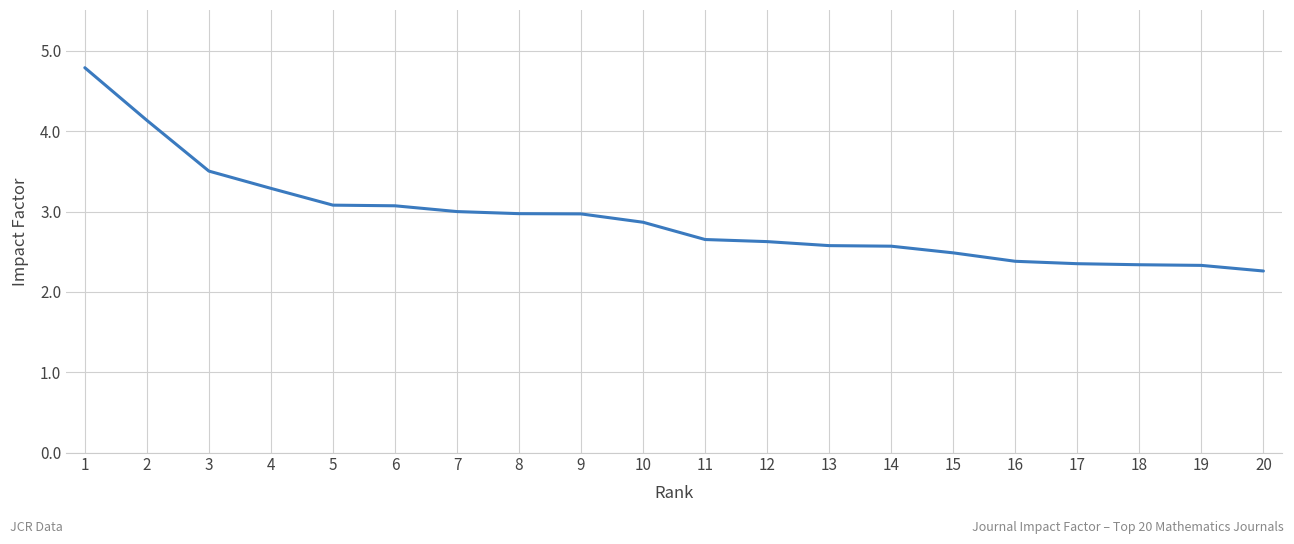

Read the value at 6.

3.1